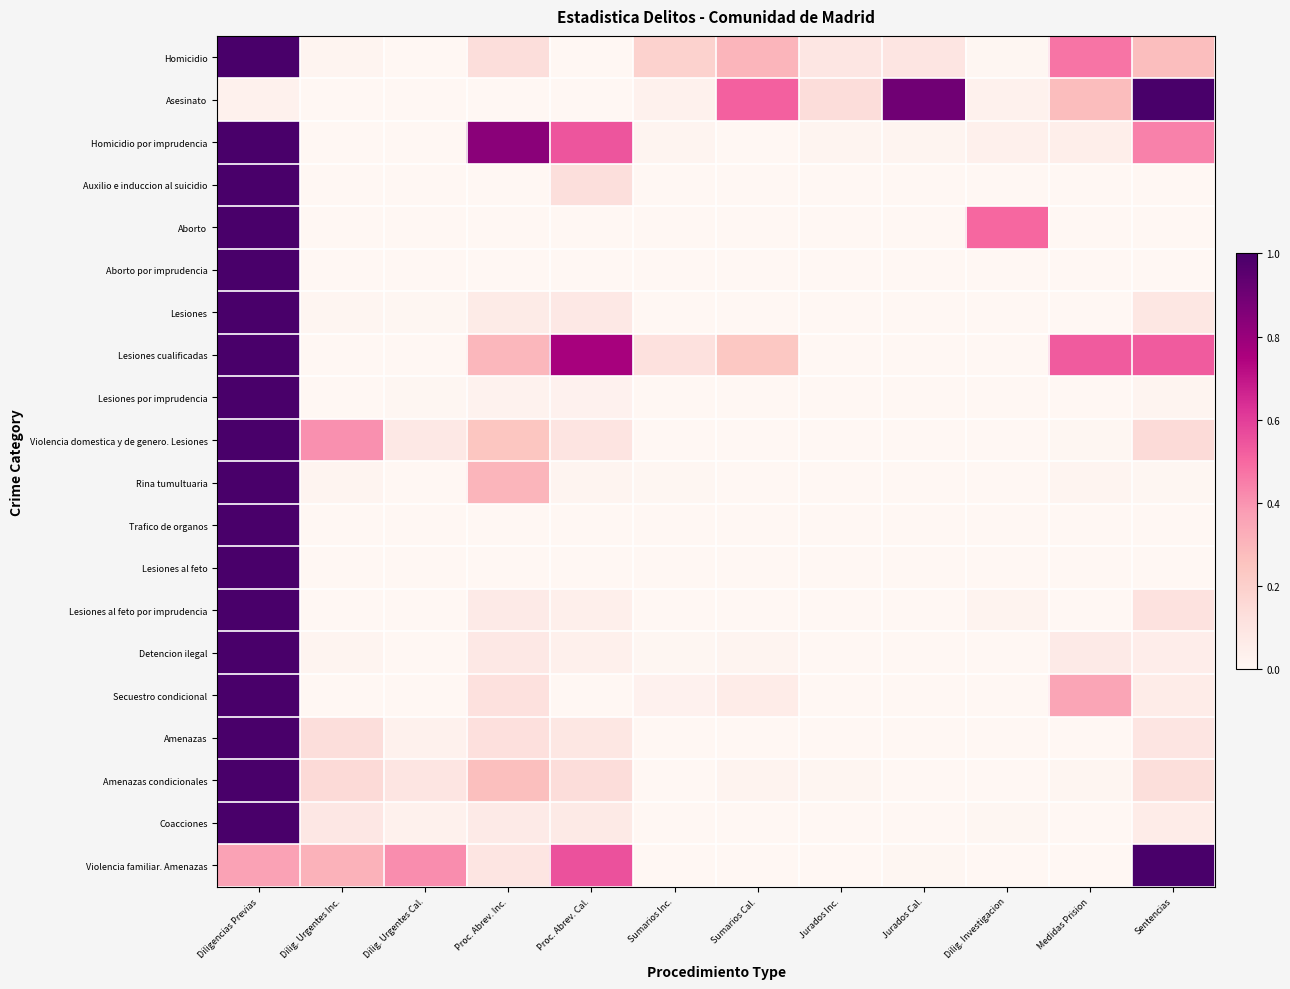

Which series has the largest total across all categories?

Lesiones cualificadas